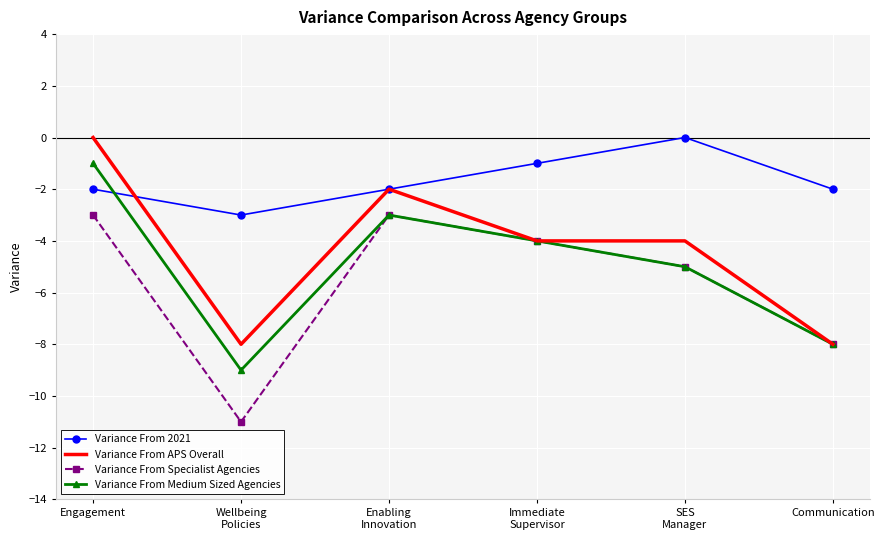

What is the lowest value of the Variance From Specialist Agencies series?

-11